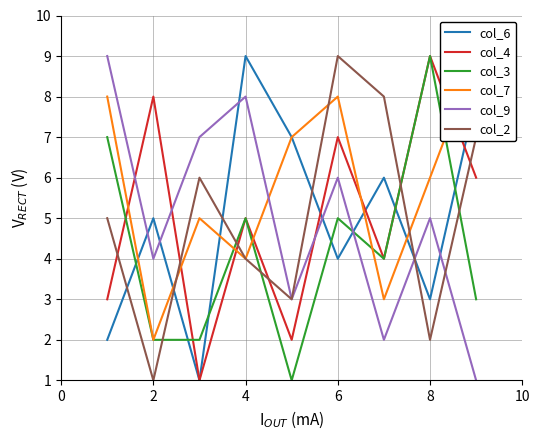

Is the value of col_4 at 2 greater than the value of col_2 at 4?

Yes